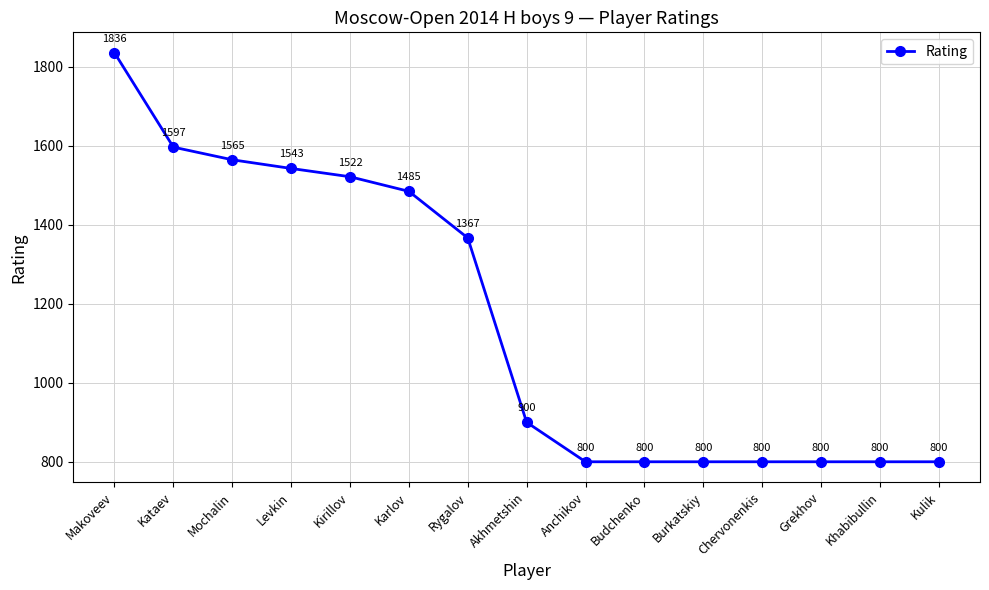

Approximately how many times larger is the value at Kulik compared to Rygalov?

0.6